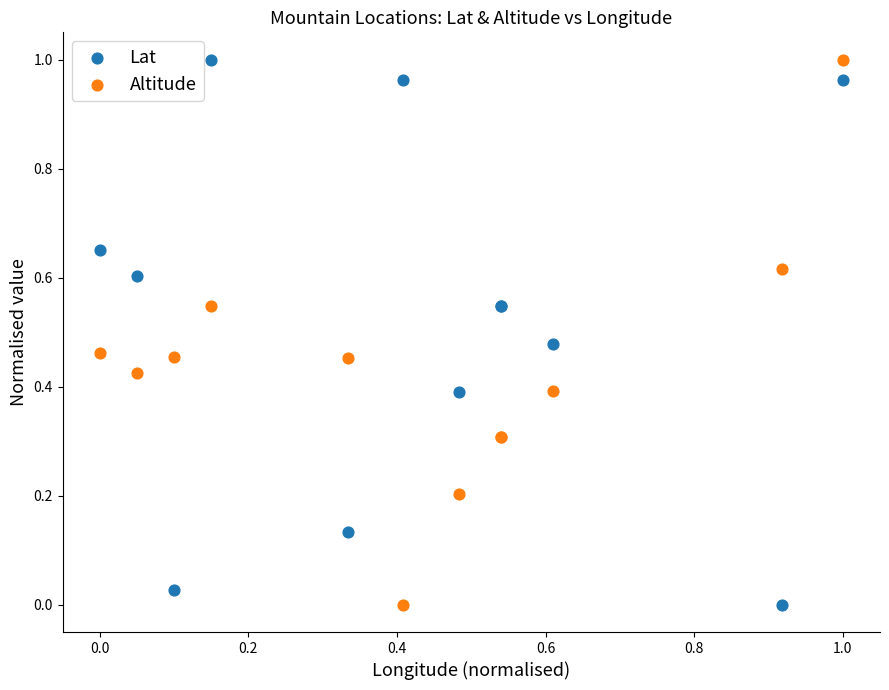

What are all the series names shown in the legend?

Lat, Altitude